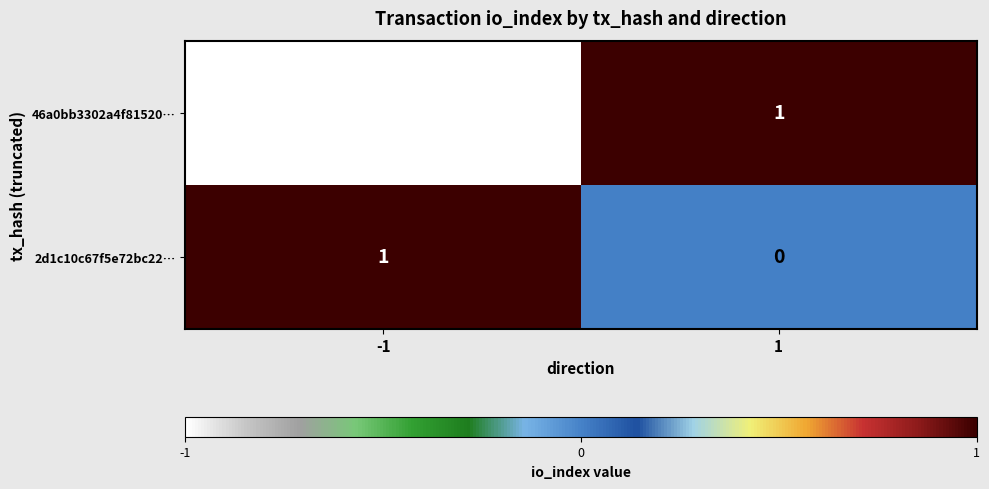

What is the greatest value displayed?

1